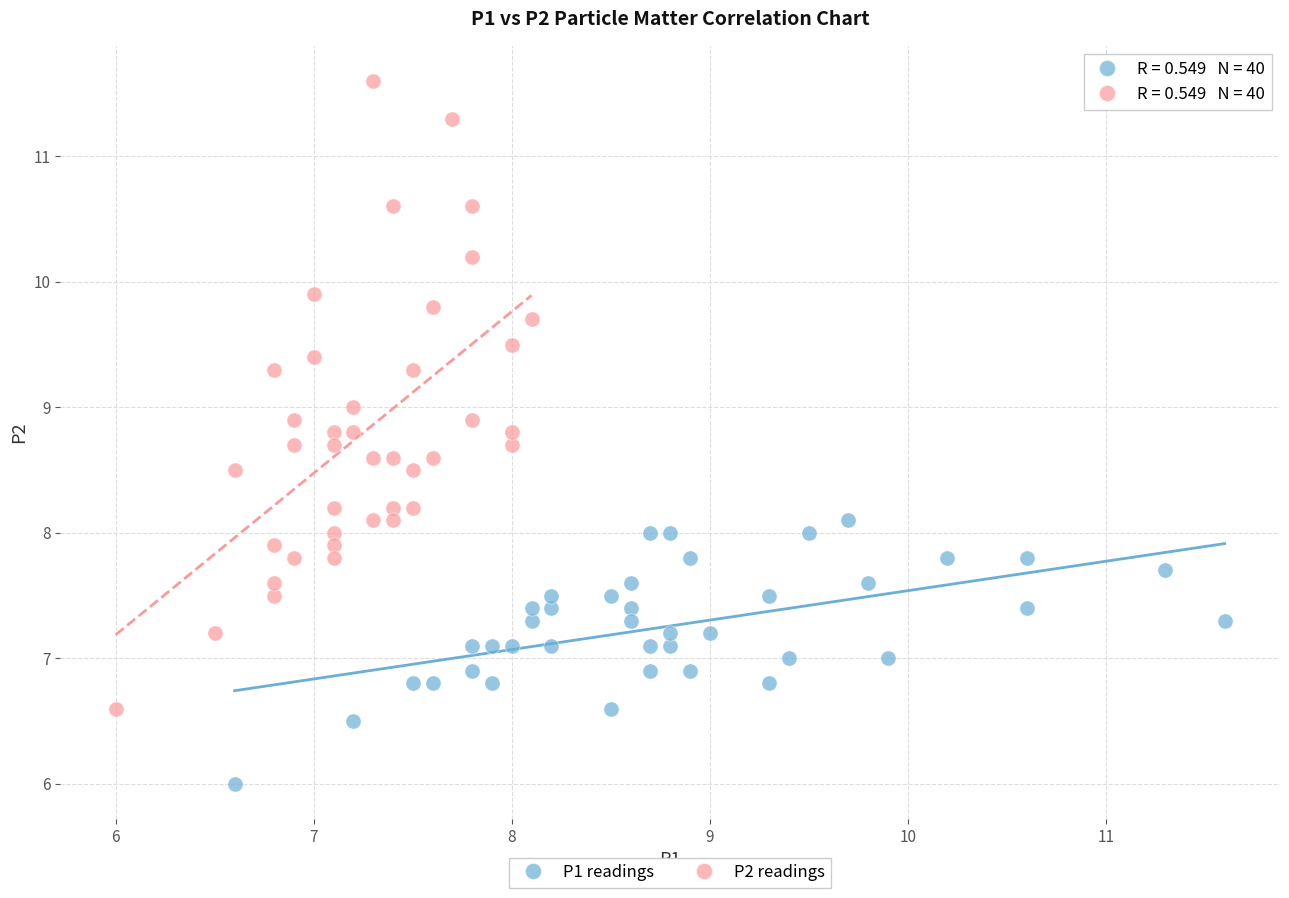

Which series reaches the maximum Y coordinate?

P2 readings